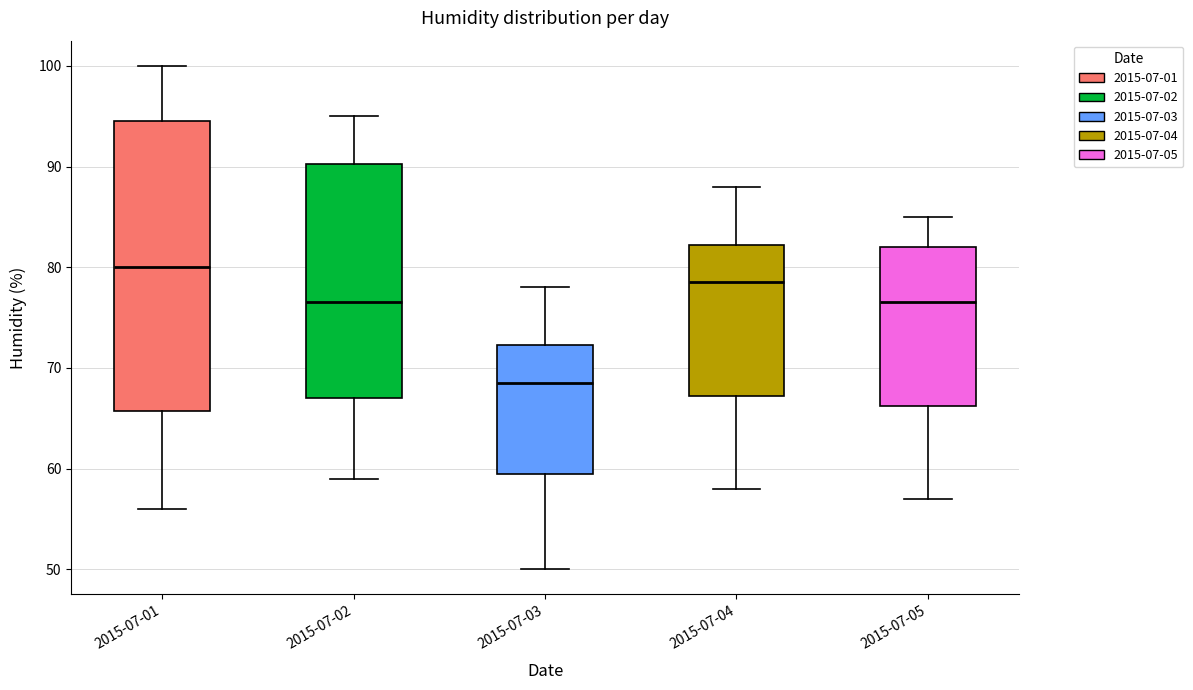

Reading left to right, transcribe this box plot: for each box, give where its median line is, the range the box spans, and where its two whiskers end, as read against the y-axis. The values are not printed on the chart, so give them approximately, as read against the axis.

2015-07-01: median 80, box 66 to 95, whiskers 56 to 100
2015-07-02: median 77, box 67 to 90, whiskers 59 to 95
2015-07-03: median 69, box 60 to 72, whiskers 50 to 78
2015-07-04: median 79, box 67 to 82, whiskers 58 to 88
2015-07-05: median 77, box 66 to 82, whiskers 57 to 85